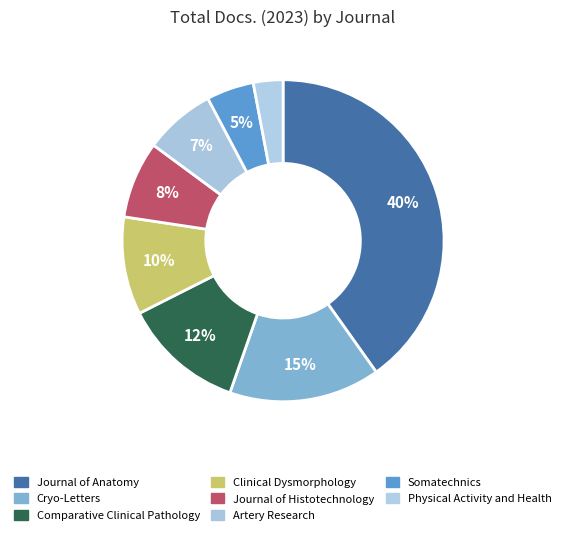

Combined, what portion of the pie is Journal of Anatomy and Cryo-Letters?

55.4%